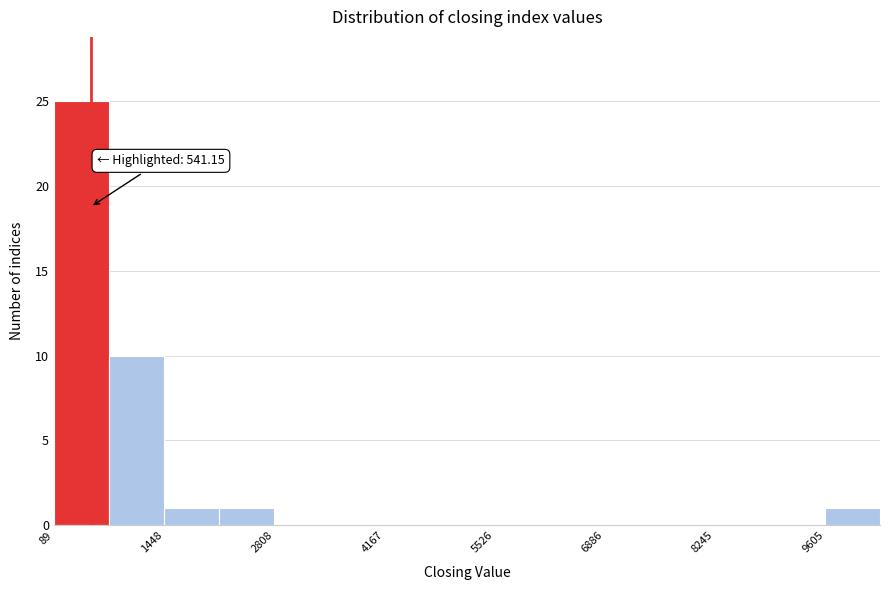

Read against the x-axis, roughly where is the centre of the tallest bar?

400